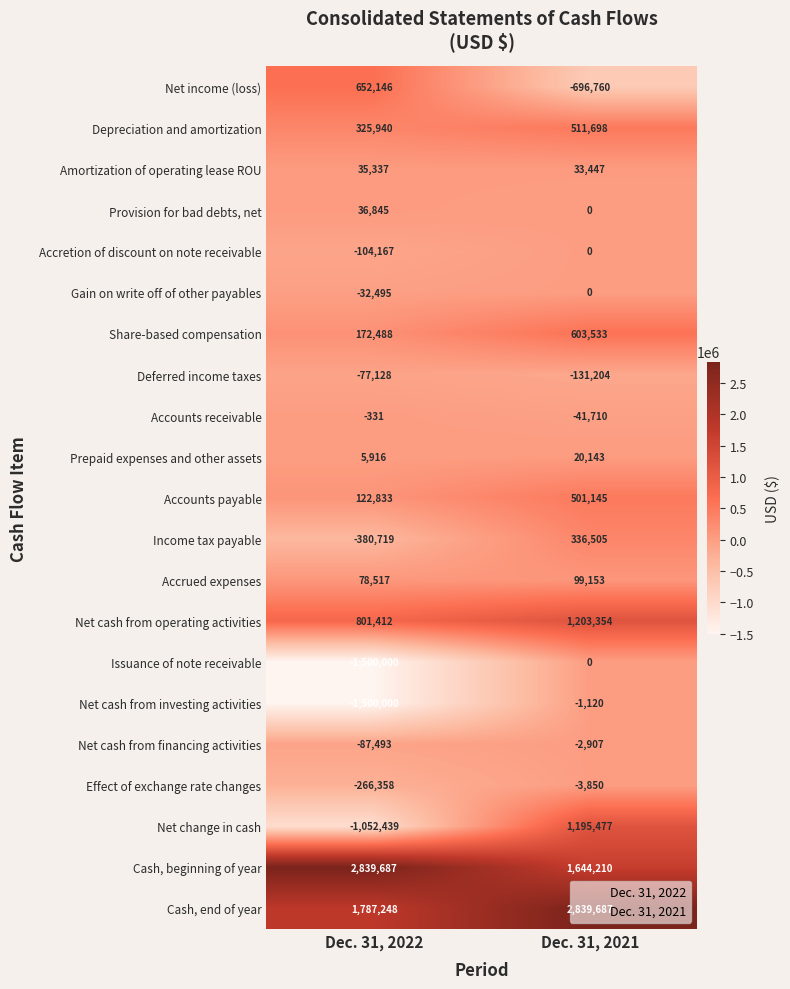

How many series are shown in this chart?

21